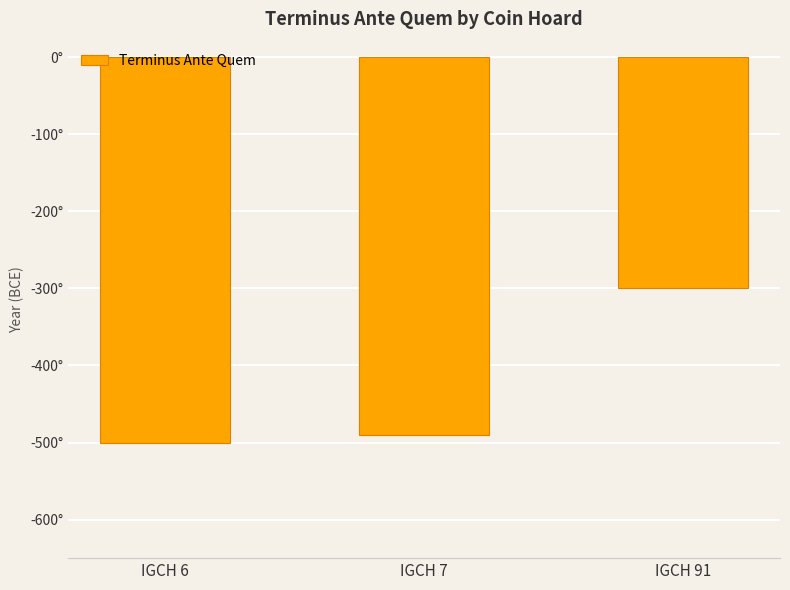

How many data points are above -490?

1